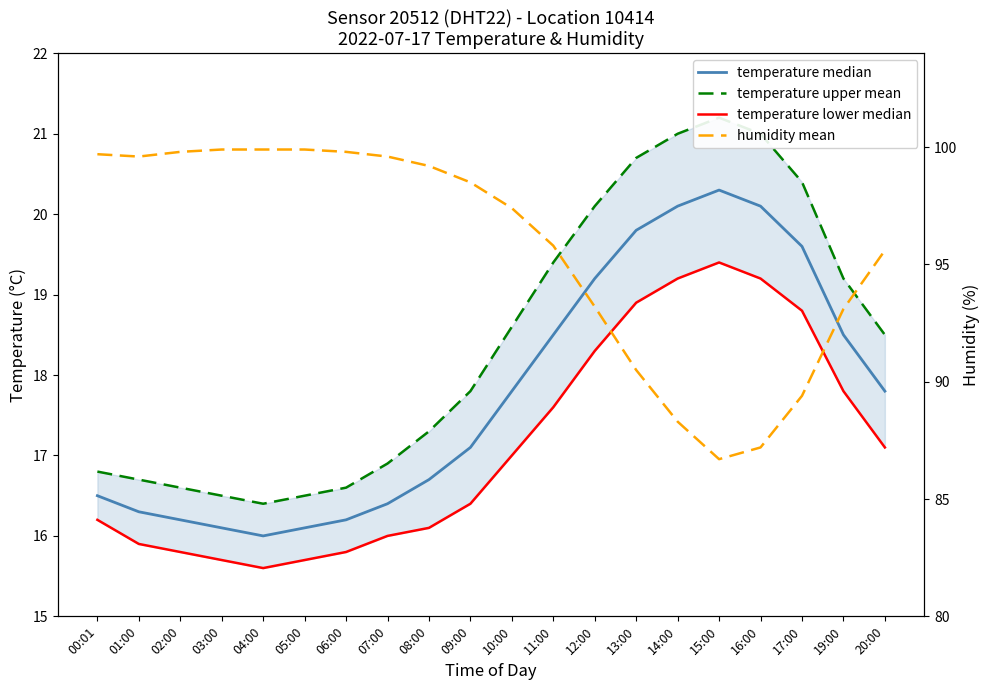

What is the value of the temperature lower median point at the 19th from the left?

17.8